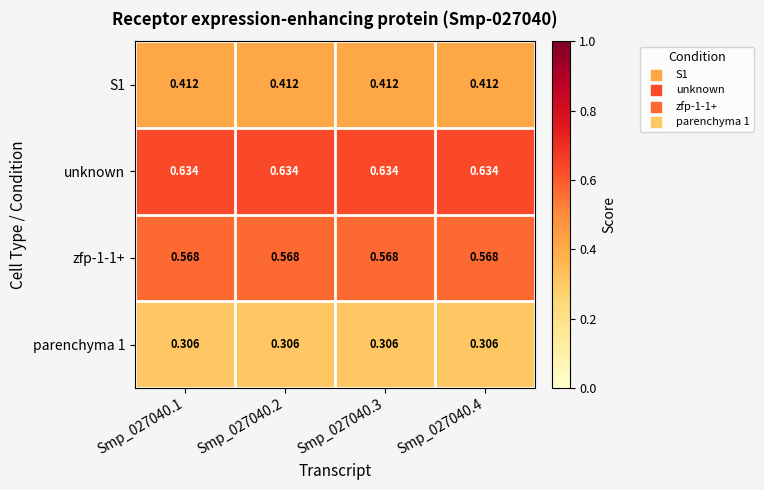

Is the value of zfp-1-1+ at Smp_027040.3 greater than the value of S1 at Smp_027040.3?

Yes